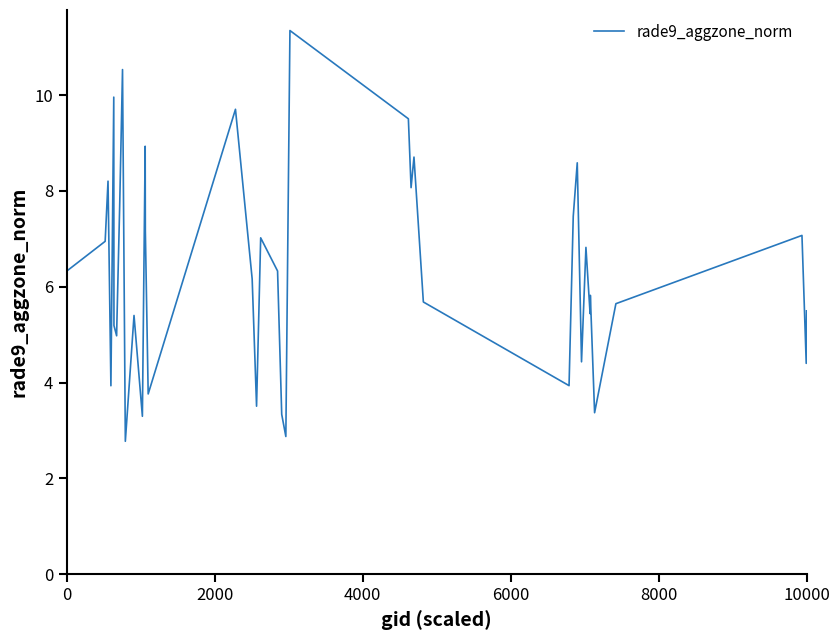

What is the greatest value displayed?

11.3